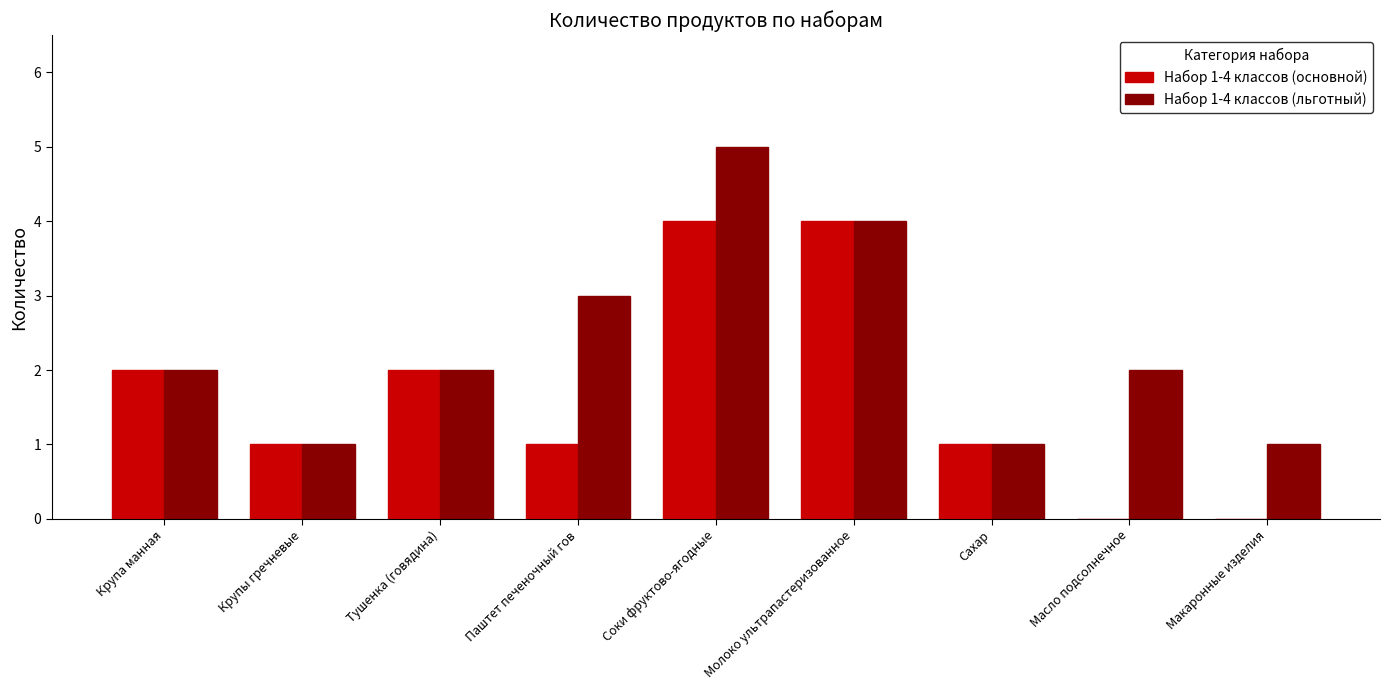

At which category is the sum across all series the highest?

Соки фруктово-ягодные